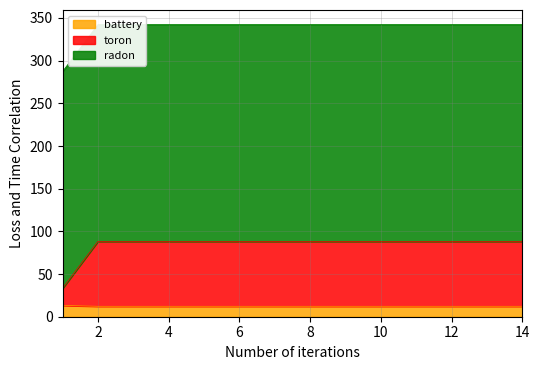

Which series changed the most between 11 and 12?

toron